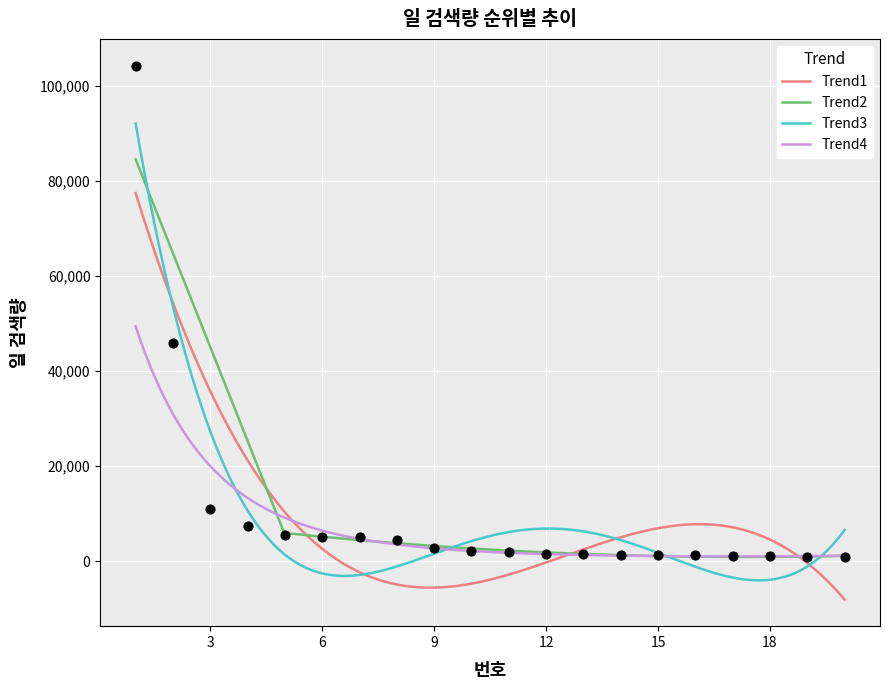

Approximately how many times larger is the value at 5 compared to 12?

3.6